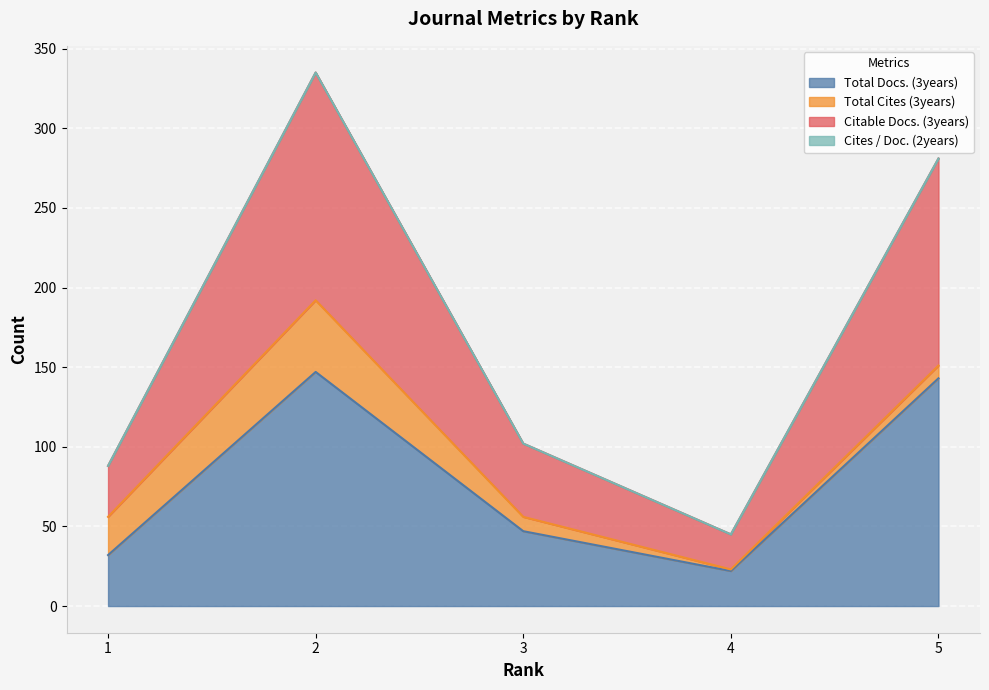

True or false: Total Docs. (3years) and Citable Docs. (3years) cross at least once.

False